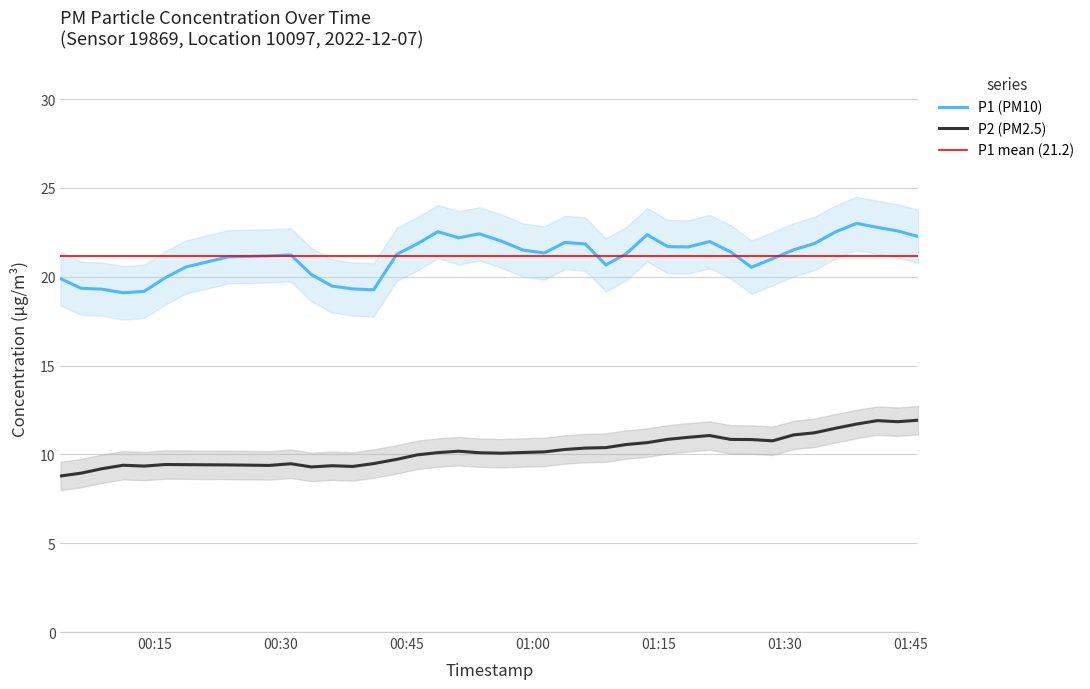

True or false: P2 (PM2.5) and P1 (PM10) intersect in this chart.

False